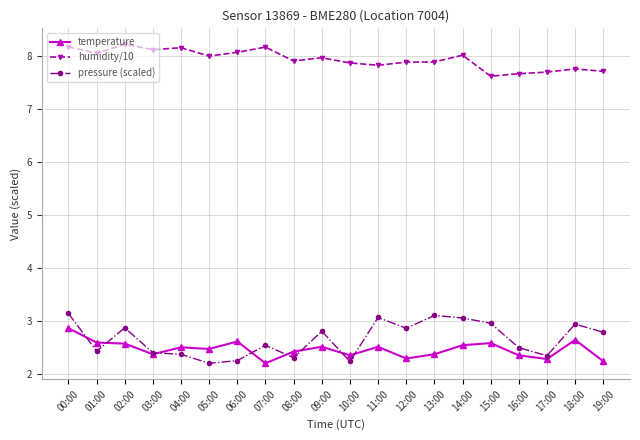

Which series has the largest range (max minus min)?

pressure (scaled)